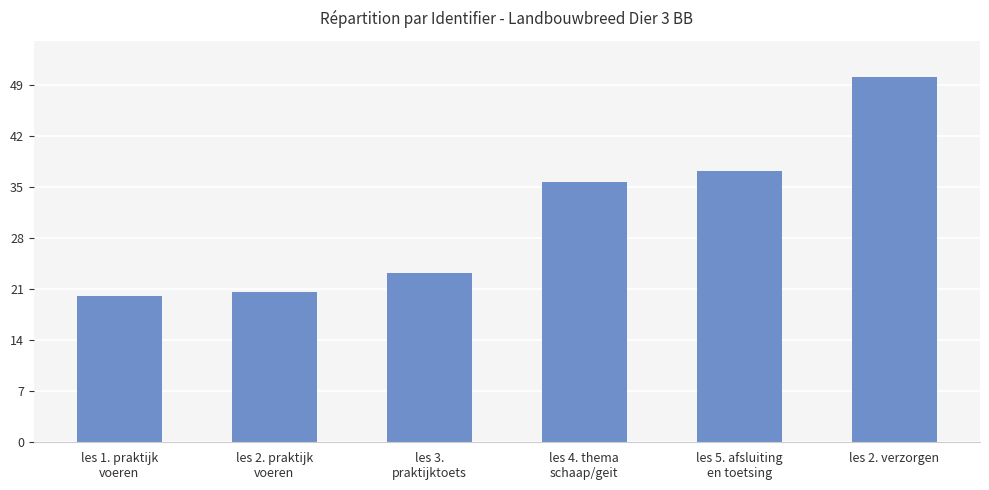

Does the chart contain stacked bars?

No